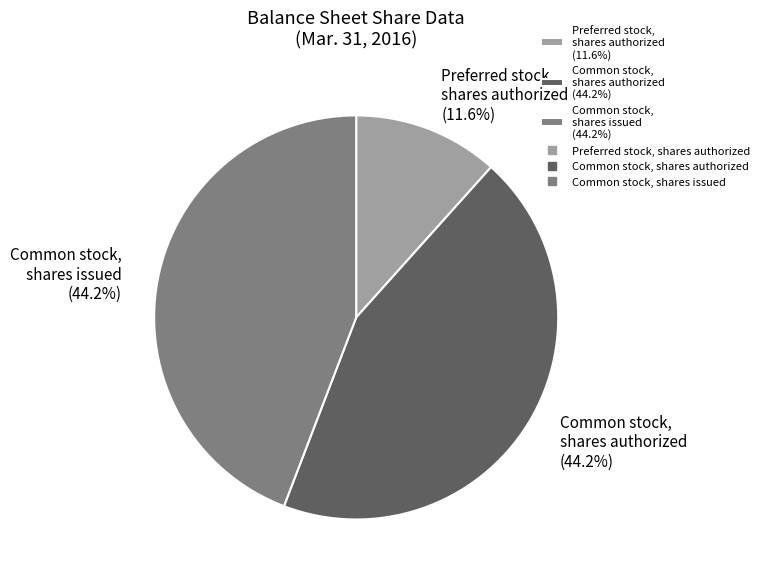

Combined, what portion of the pie is Preferred stock, shares authorized (11.6%) and Common stock, shares issued (44.2%)?

55.8%